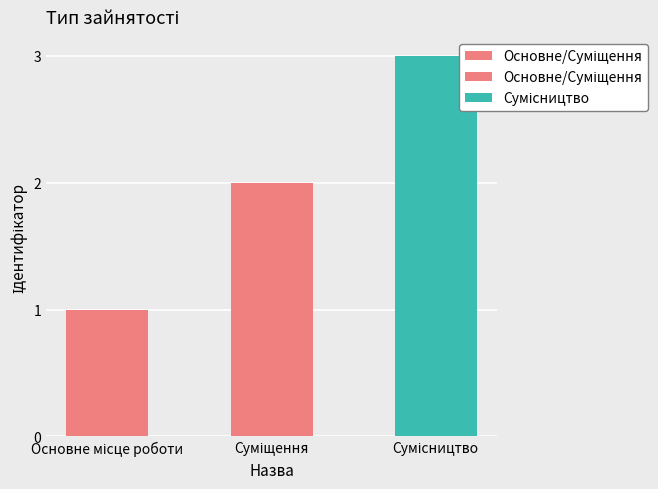

What is the greatest value displayed?

3